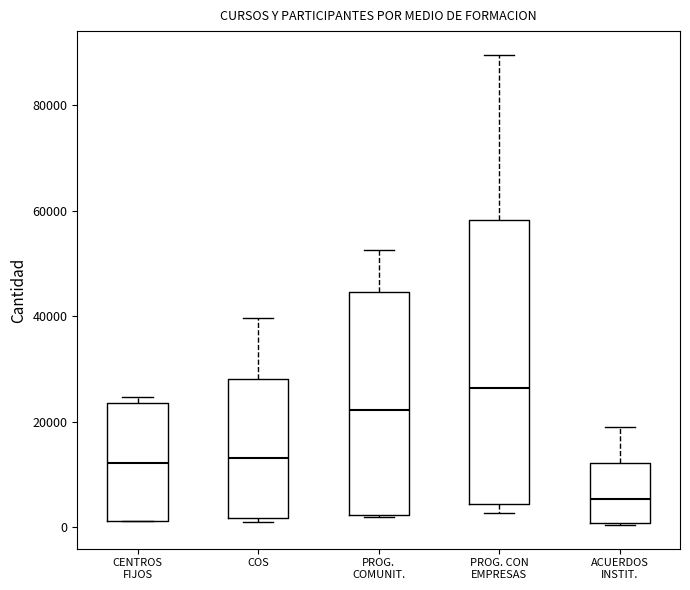

Reading left to right, read every box against the y-axis: the position of its median line, the range the box covers, and the ends of its whiskers. The values are not printed on the chart, so give them approximately, as read against the axis.

CENTROS FIJOS: median 12000, box 2000 to 24000, whiskers 2000 to 24000 (just above the box's upper edge)
COS: median 14000, box 2000 to 28000, whiskers 2000 (just below the box's lower edge) to 40000
PROG. COMUNIT.: median 22000, box 2000 to 44000, whiskers 2000 to 52000
PROG. CON EMPRESAS: median 26000, box 4000 to 58000, whiskers 2000 to 90000
ACUERDOS INSTIT.: median 6000, box 0 to 12000, whiskers 0 to 20000